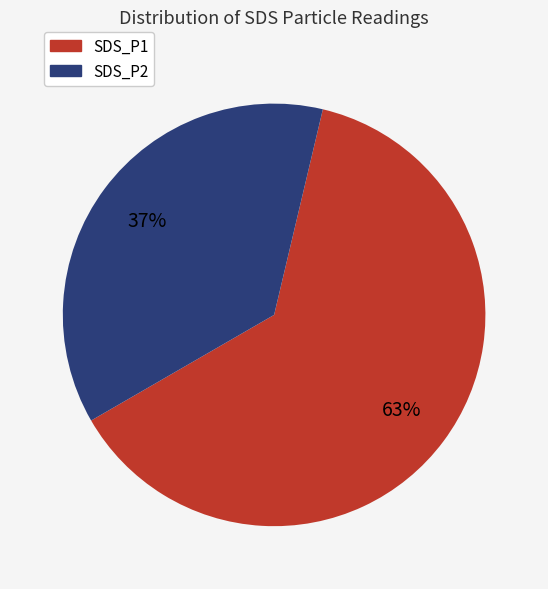

How many slices are in this pie chart?

2